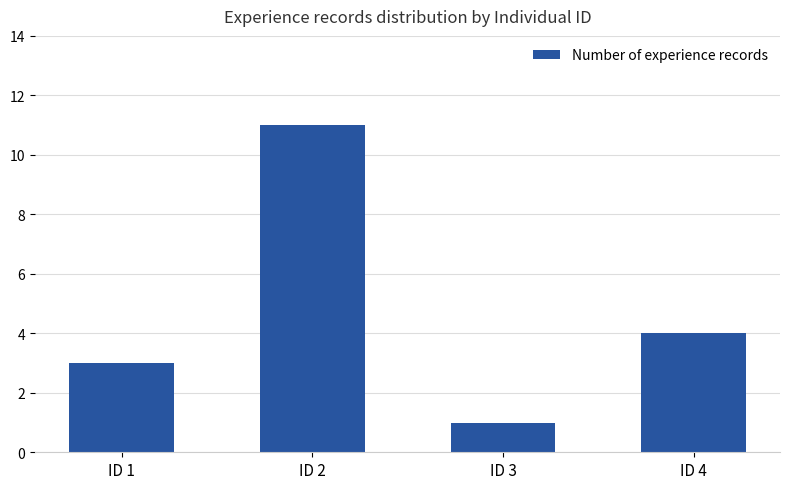

Where is the data nearest to the value 6?

ID 4